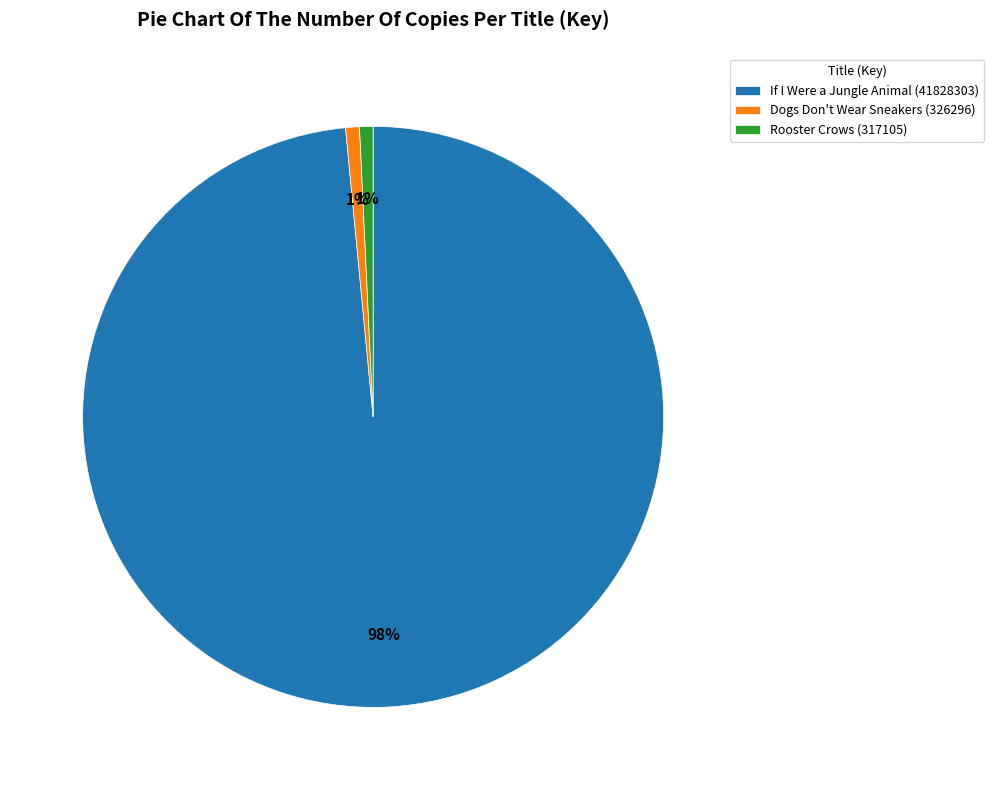

Which category has the biggest portion of the pie?

If I Were a Jungle Animal (41828303)